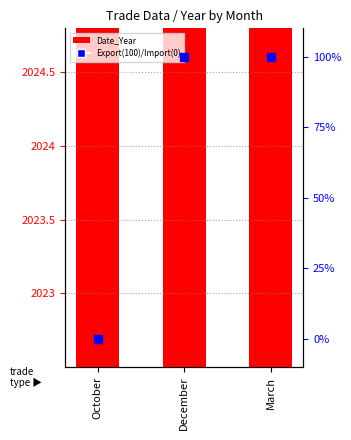

What are all the series names shown in the legend?

Date_Year, Export=100, Import=0